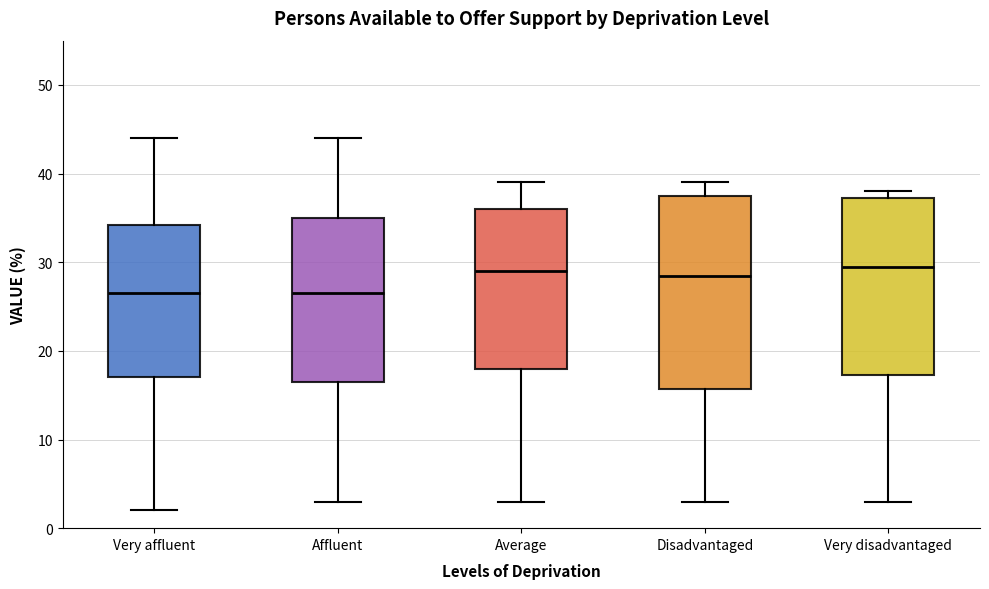

Reading left to right, read every box against the y-axis: the position of its median line, the range the box covers, and the ends of its whiskers. The values are not printed on the chart, so give them approximately, as read against the axis.

Very affluent: median 27, box 17 to 34, whiskers 2 to 44
Affluent: median 27, box 17 to 35, whiskers 3 to 44
Average: median 29, box 18 to 36, whiskers 3 to 39
Disadvantaged: median 29, box 16 to 38, whiskers 3 to 39
Very disadvantaged: median 30, box 17 to 37, whiskers 3 to 38